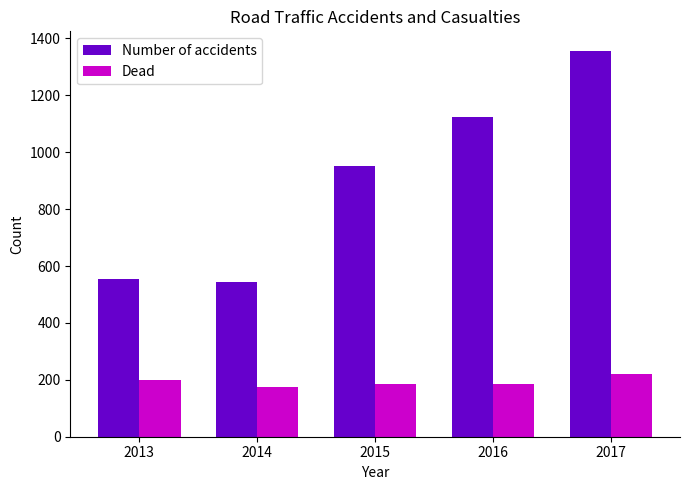

Rank the series by their maximum value, from highest to lowest.

Number of accidents, Dead